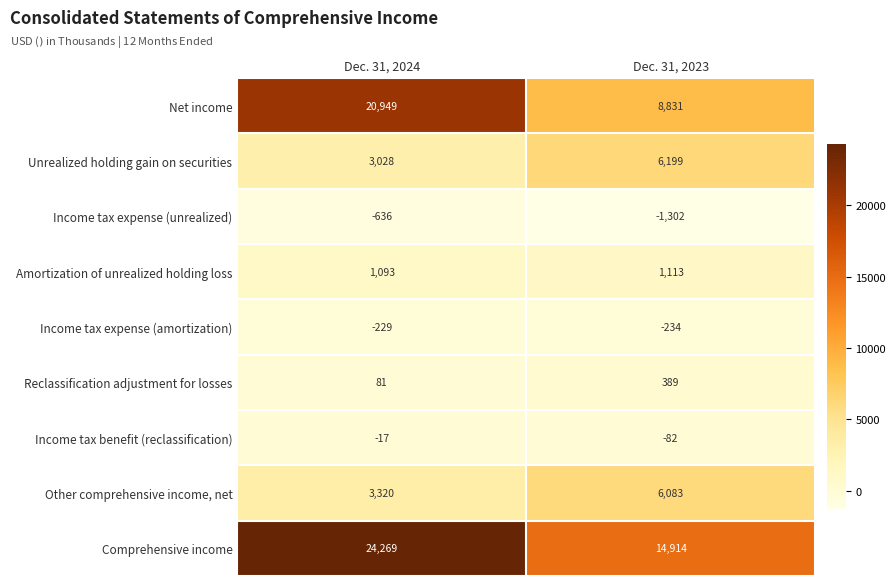

Reading left to right, list all the values displayed in this chart.

Net income: Dec. 31, 2024=20949	Dec. 31, 2023=8831
Unrealized holding gain on securities: Dec. 31, 2024=3028	Dec. 31, 2023=6199
Income tax expense (unrealized): Dec. 31, 2024=-636	Dec. 31, 2023=-1302
Amortization of unrealized holding loss: Dec. 31, 2024=1093	Dec. 31, 2023=1113
Income tax expense (amortization): Dec. 31, 2024=-229	Dec. 31, 2023=-234
Reclassification adjustment for losses: Dec. 31, 2024=81	Dec. 31, 2023=389
Income tax benefit (reclassification): Dec. 31, 2024=-17	Dec. 31, 2023=-82
Other comprehensive income, net: Dec. 31, 2024=3320	Dec. 31, 2023=6083
Comprehensive income: Dec. 31, 2024=24269	Dec. 31, 2023=14914